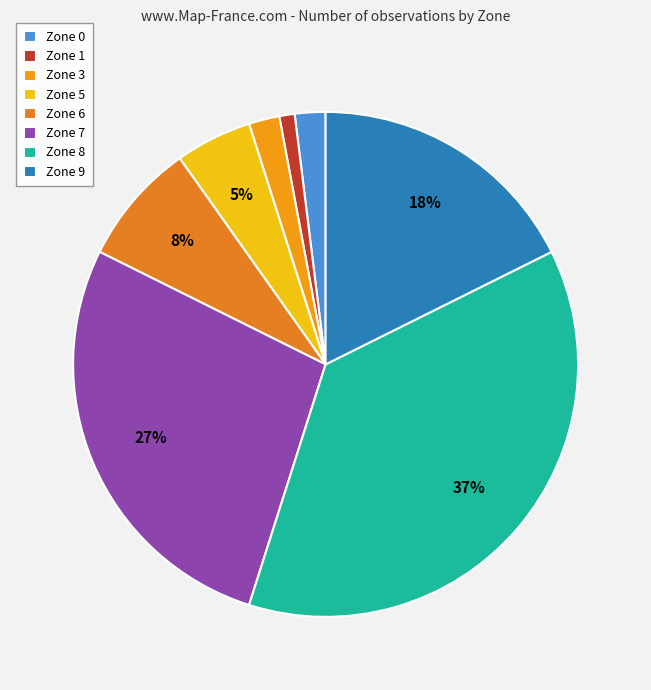

Count the number of slices in the pie.

8